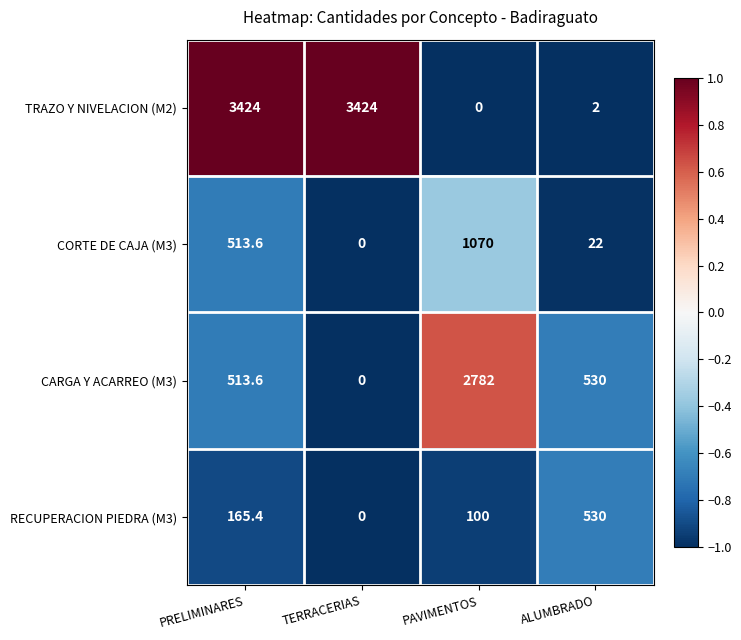

Reading right to left, list all the values displayed in this chart.

TRAZO Y NIVELACION (M2): ALUMBRADO=2.0	PAVIMENTOS=0.0	TERRACERIAS=3424.0	PRELIMINARES=3424.0
CORTE DE CAJA (M3): ALUMBRADO=22.0	PAVIMENTOS=1070.0	TERRACERIAS=0.0	PRELIMINARES=513.6
CARGA Y ACARREO (M3): ALUMBRADO=530.0	PAVIMENTOS=2782.0	TERRACERIAS=0.0	PRELIMINARES=513.6
RECUPERACION PIEDRA (M3): ALUMBRADO=530.0	PAVIMENTOS=100.0	TERRACERIAS=0.0	PRELIMINARES=165.4